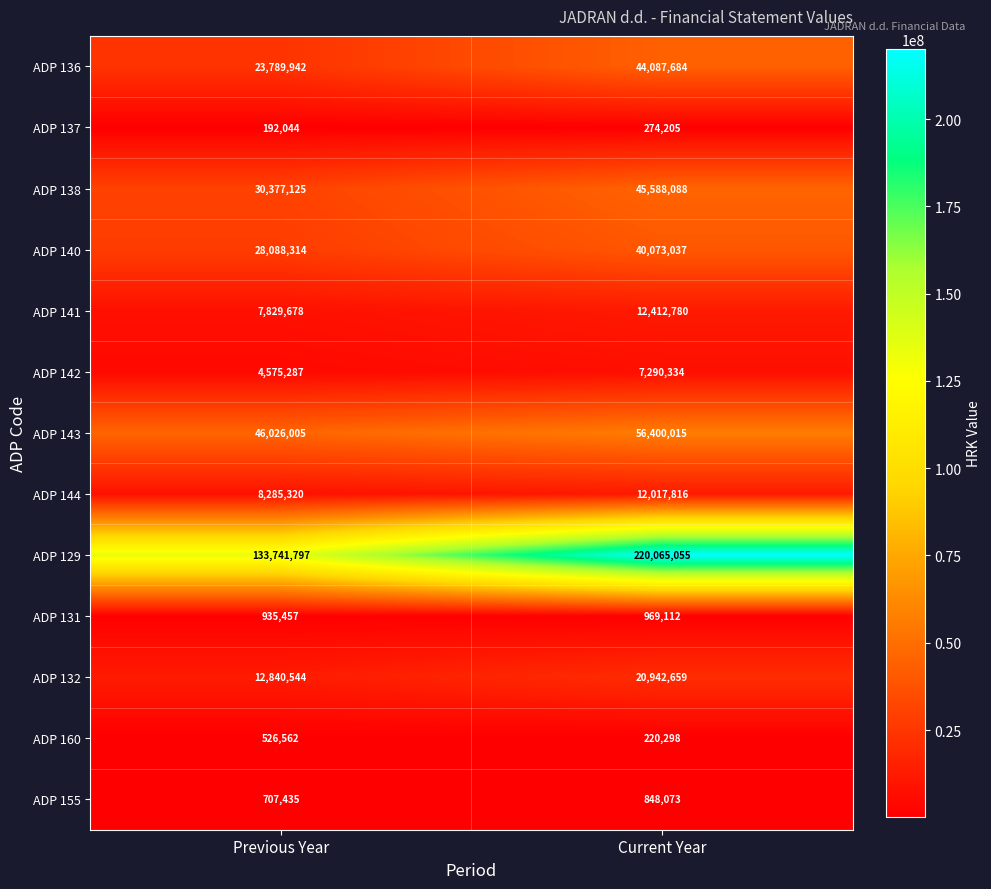

True or false: ADP 144 has a value of 6913127 at Current Year.

False